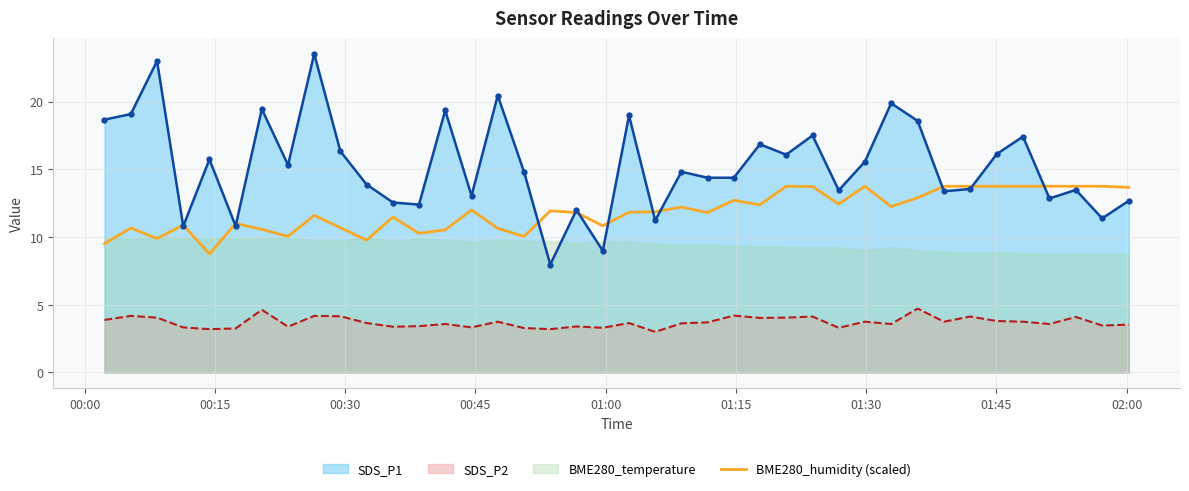

Count the number of categories in the chart.

40